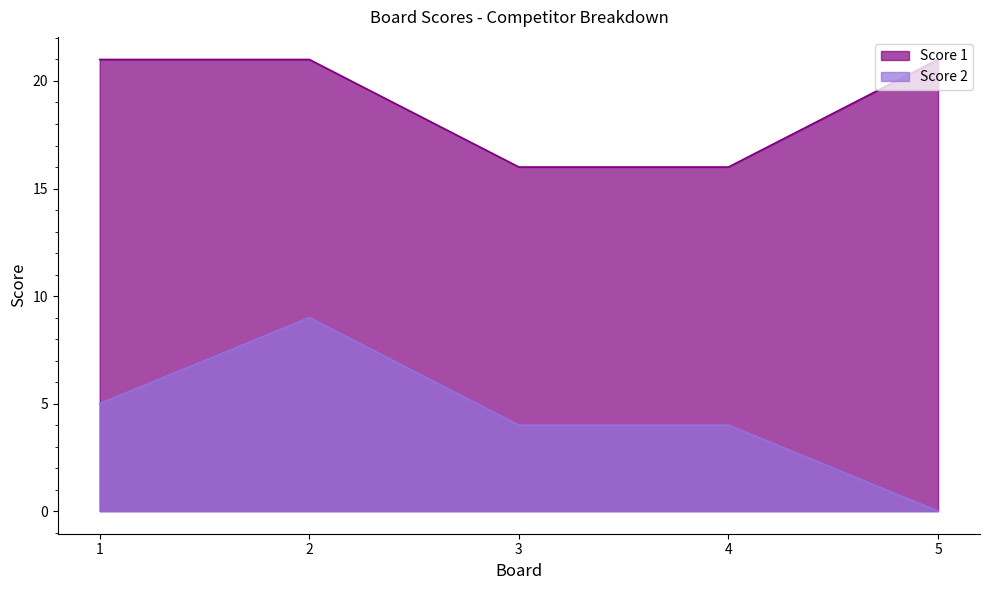

What are all the series names shown in the legend?

Score 1, Score 2